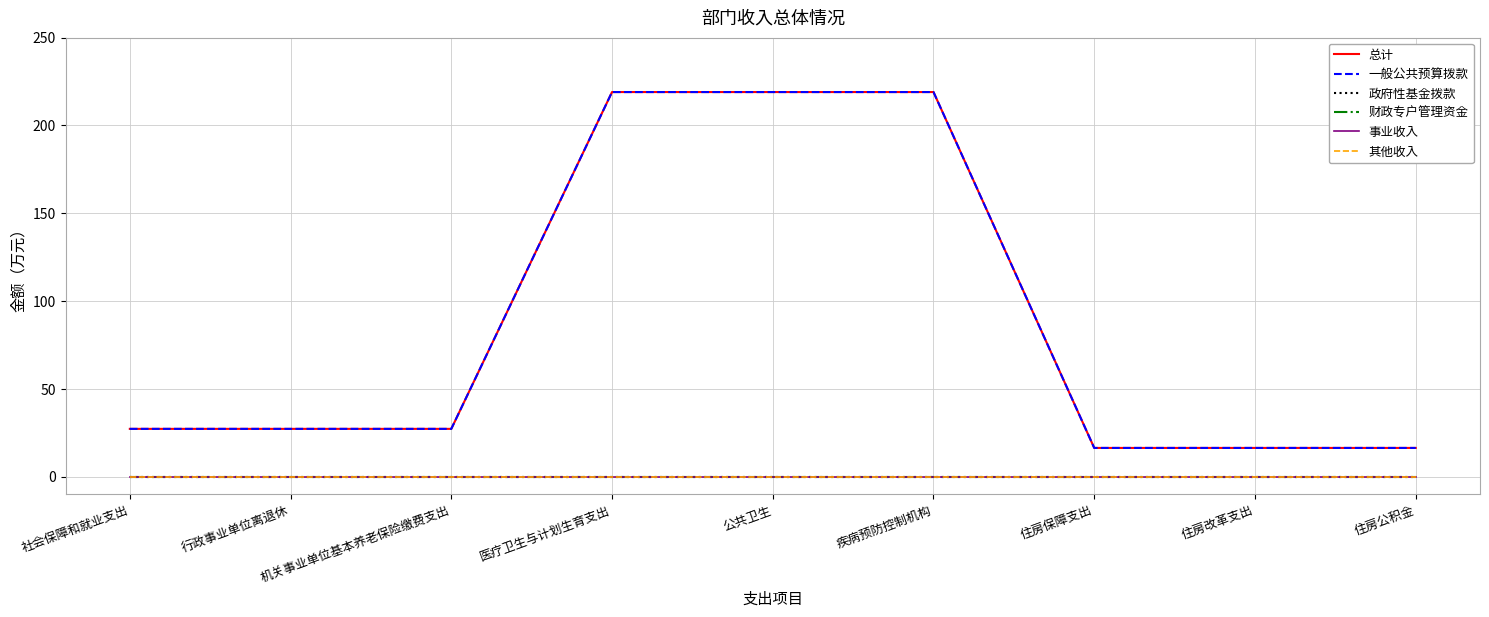

Reading left to right, extract all data points from this chart.

总计: 27.1	27.1	27.1	218.9	218.9	218.9	16.3	16.3	16.3
一般公共预算拨款: 27.1	27.1	27.1	218.9	218.9	218.9	16.3	16.3	16.3
政府性基金拨款: 0.0	0.0	0.0	0.0	0.0	0.0	0.0	0.0	0.0
财政专户管理资金: 0.0	0.0	0.0	0.0	0.0	0.0	0.0	0.0	0.0
事业收入: 0.0	0.0	0.0	0.0	0.0	0.0	0.0	0.0	0.0
其他收入: 0.0	0.0	0.0	0.0	0.0	0.0	0.0	0.0	0.0